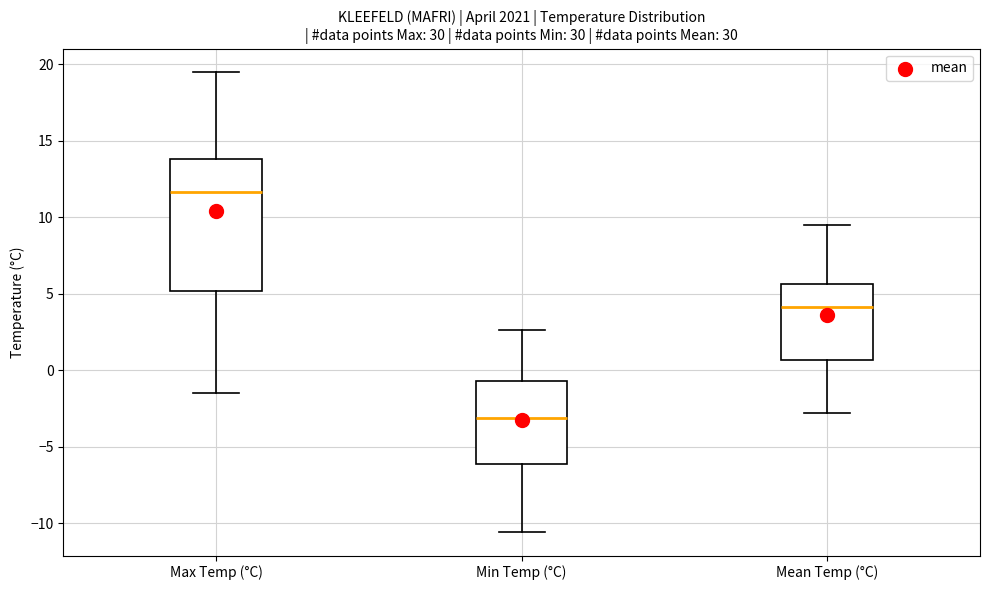

Reading left to right, transcribe this box plot: for each box, give where its median line is, the range the box spans, and where its two whiskers end, as read against the y-axis. The values are not printed on the chart, so give them approximately, as read against the axis.

Max Temp (°C): median 11.5, box 5.0 to 14.0, whiskers -1.5 to 19.5
Min Temp (°C): median -3.0, box -6.0 to -0.5, whiskers -10.5 to 2.5
Mean Temp (°C): median 4.0, box 0.5 to 5.5, whiskers -3.0 to 9.5